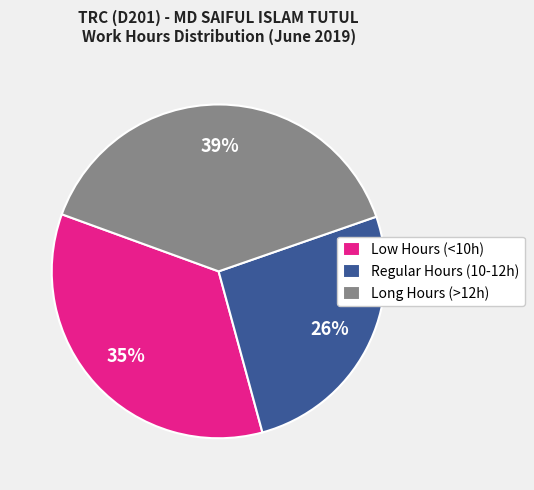

Count the number of slices in the pie.

3